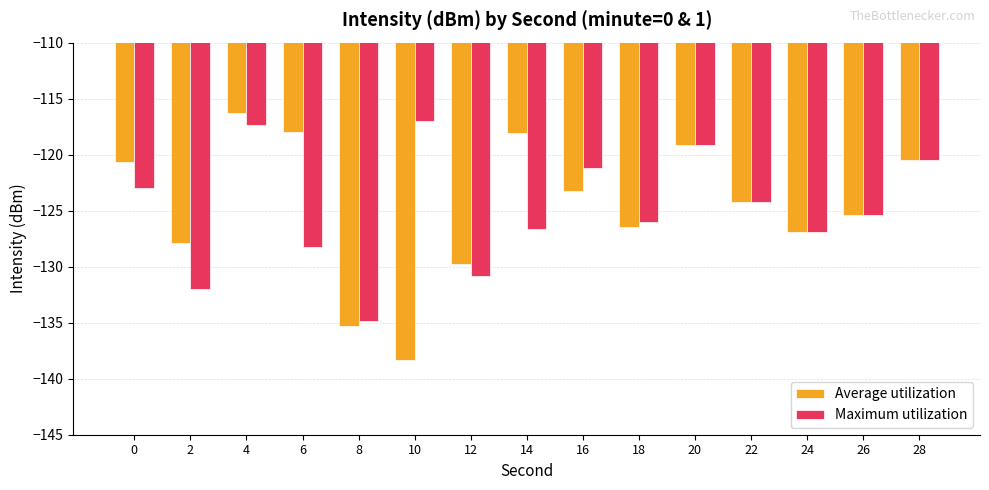

Is the value of Average utilization at 14 greater than the value of Maximum utilization at 6?

Yes